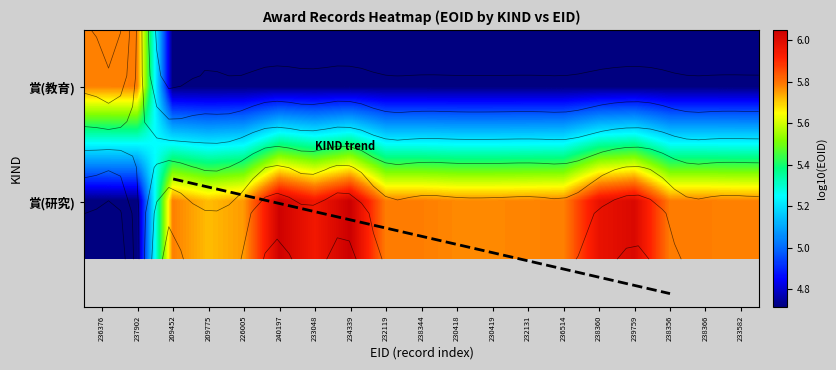

At which label is the value closest to 5?

209452